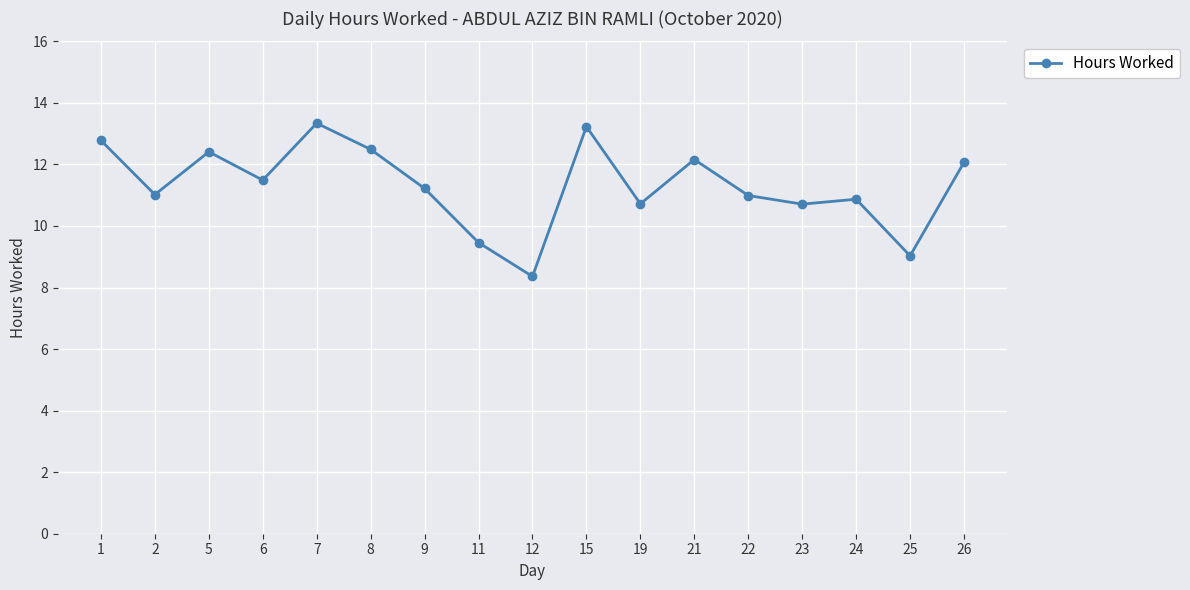

How many data points does each series have?

17